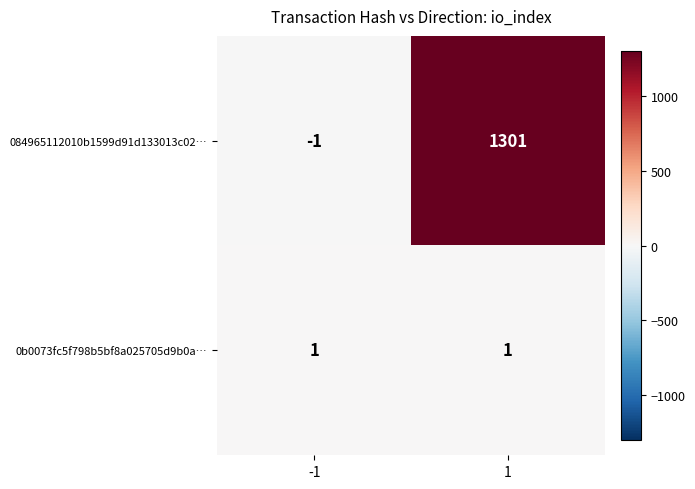

True or false: 084965112010b1599d91d133013c02… has a value of -2 at -1.

False